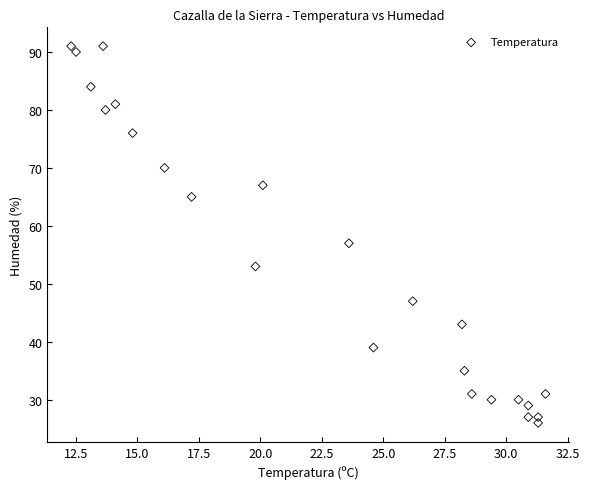

What is the range of Y values (max minus min)?

65